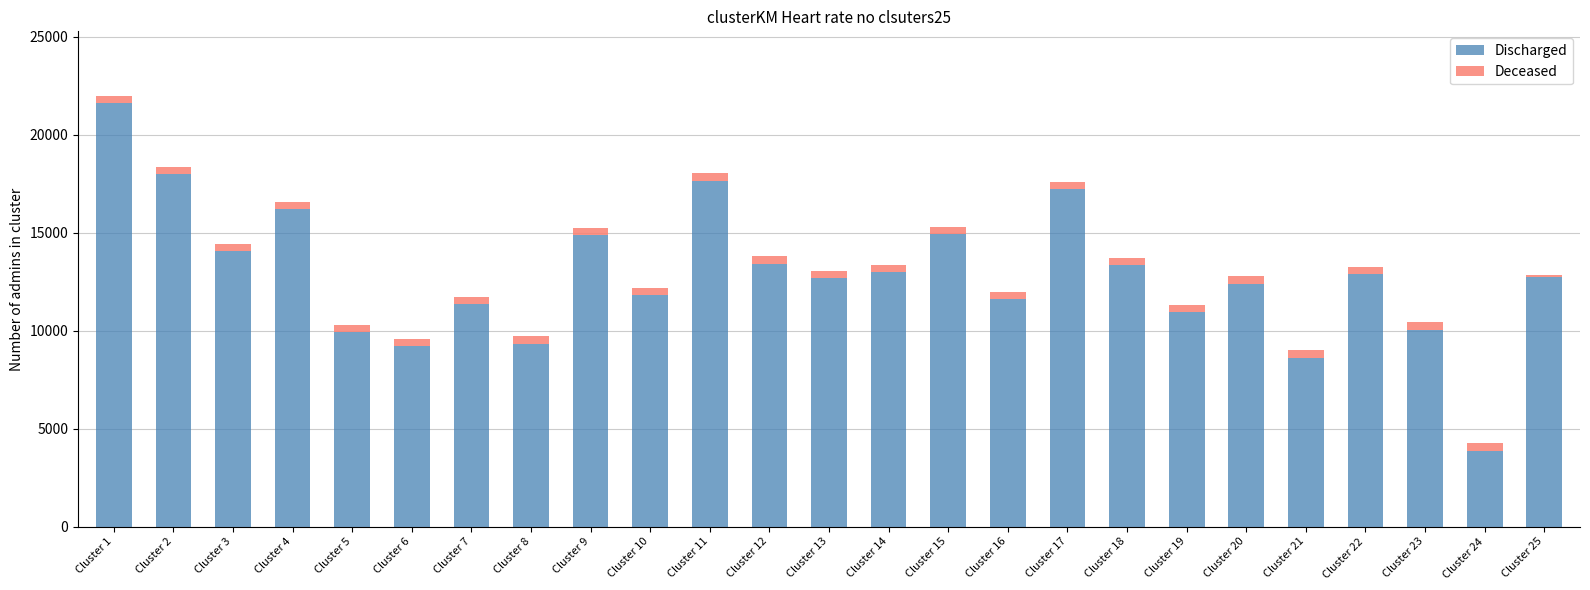

Which category has the lowest value in the Discharged series?

Cluster 24